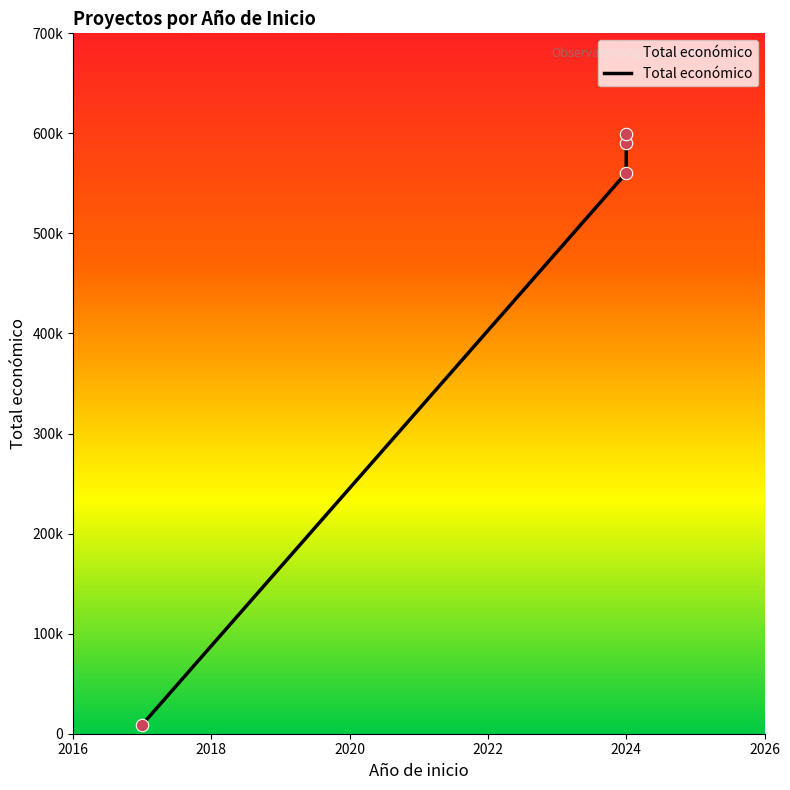

Between 2018 and 2020, which is larger?

2020